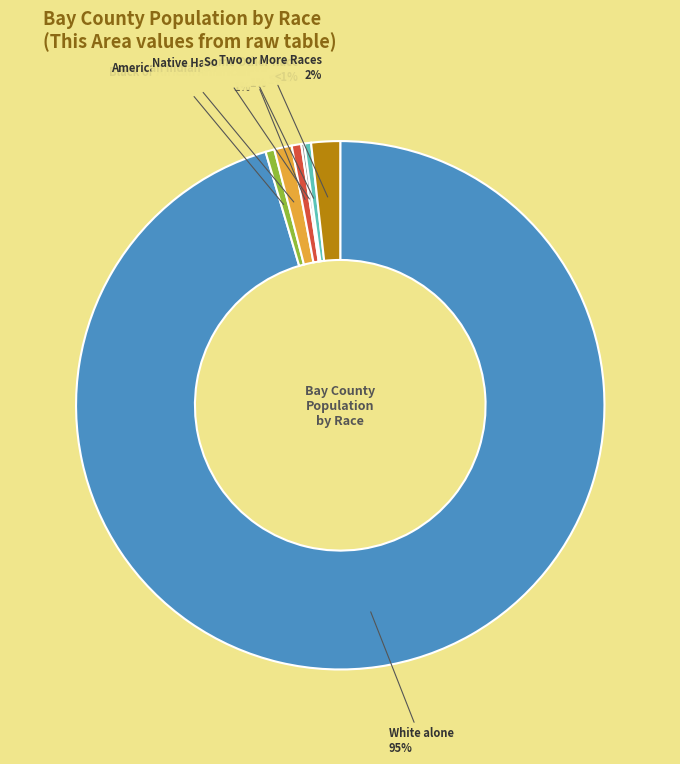

What is the total percentage of Black or African American alone and American Indian and Alaska Native?

0.8%